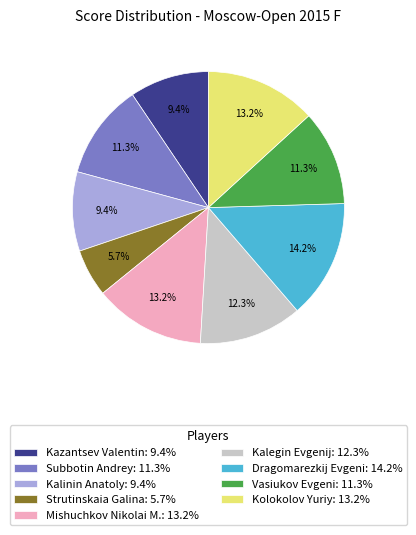

Count the number of slices in the pie.

9